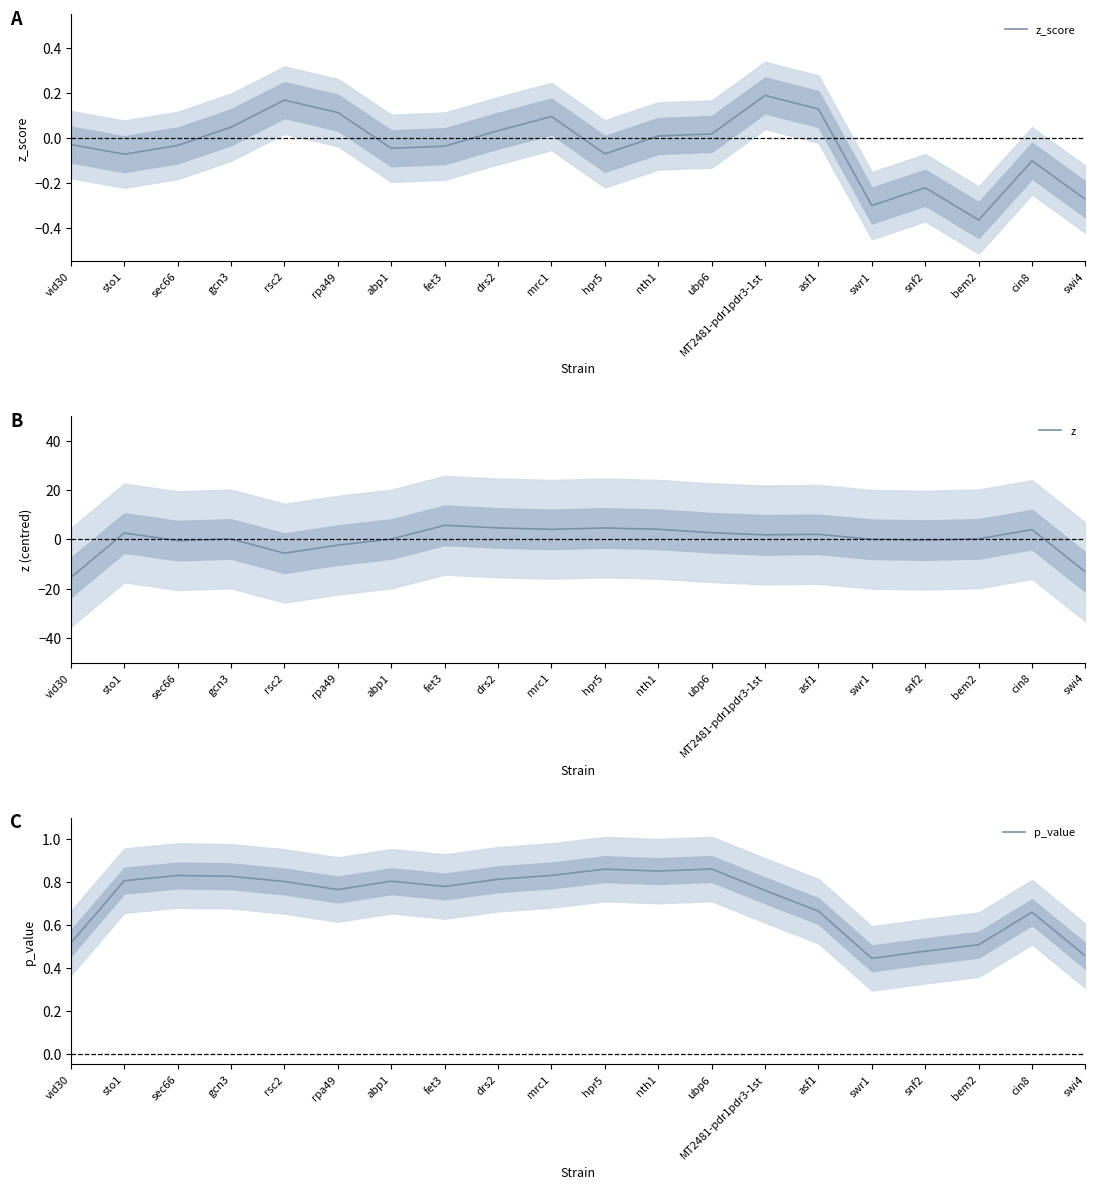

Is this an area chart (filled region under the line)?

No